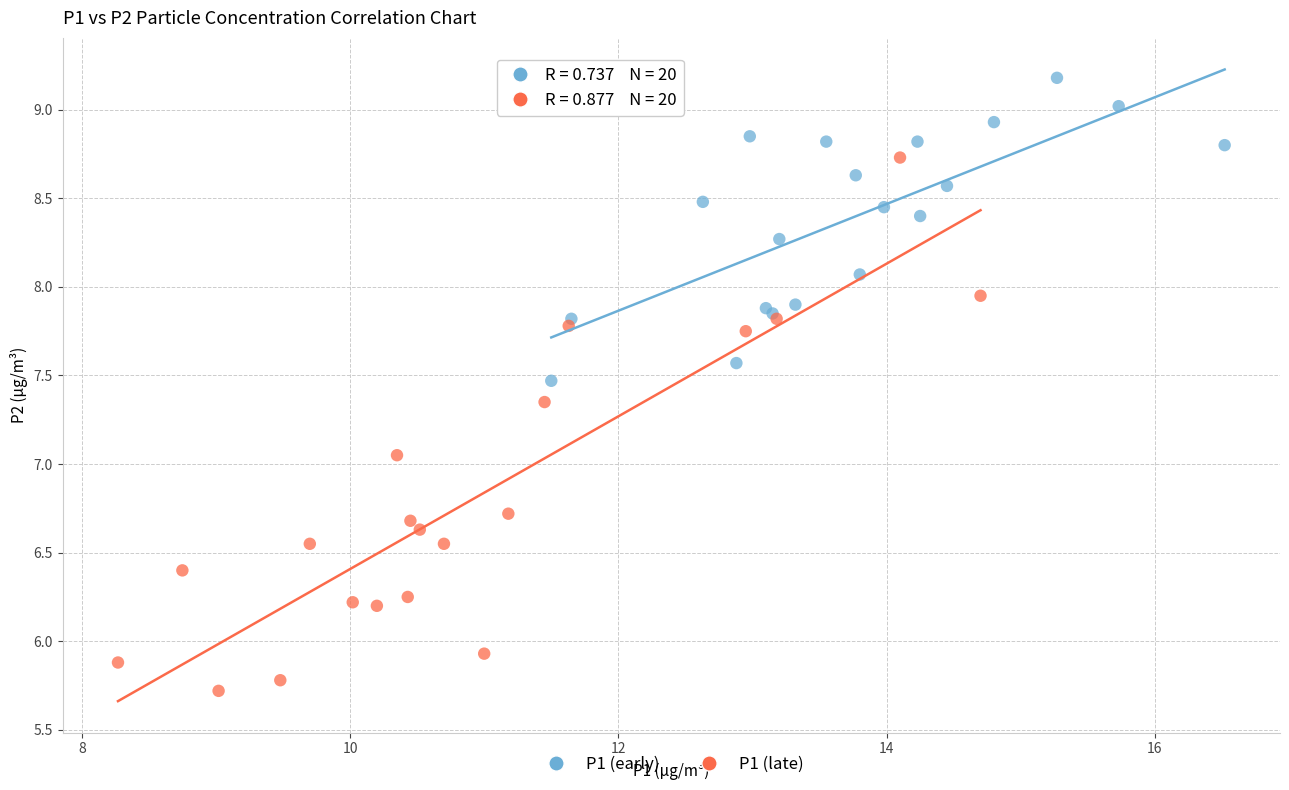

Which series contains the highest Y value?

P1 (early)